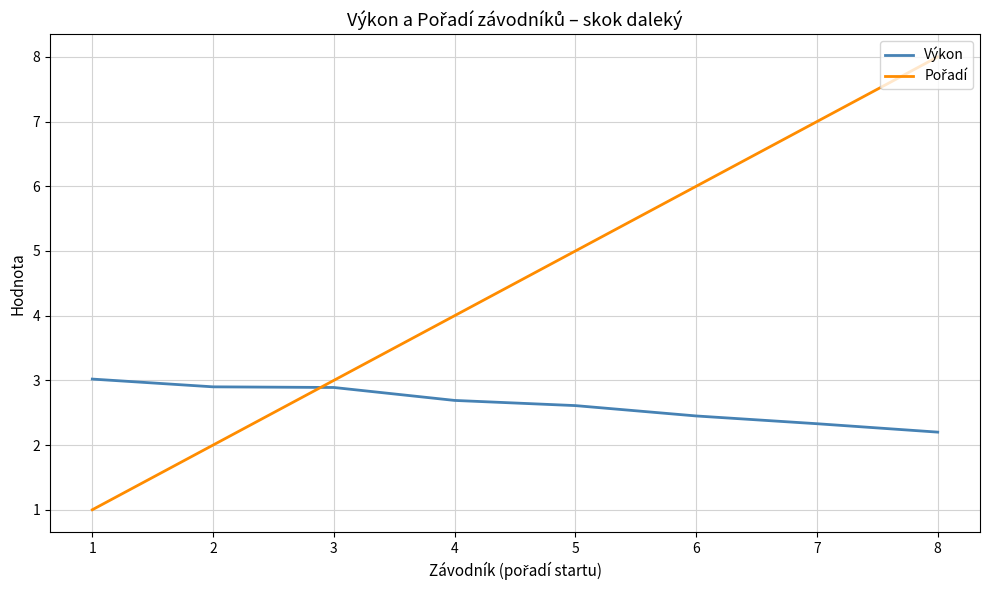

How many categories are shown in the chart?

8